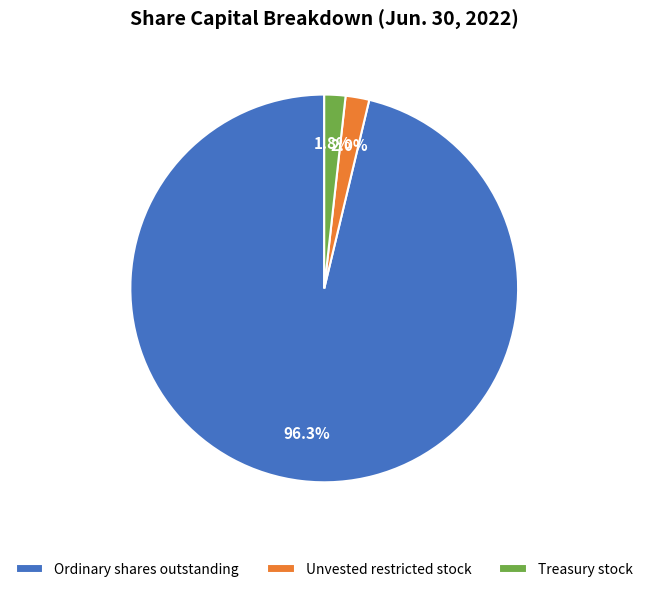

Is it true that Unvested restricted stock is 15% of the pie?

False